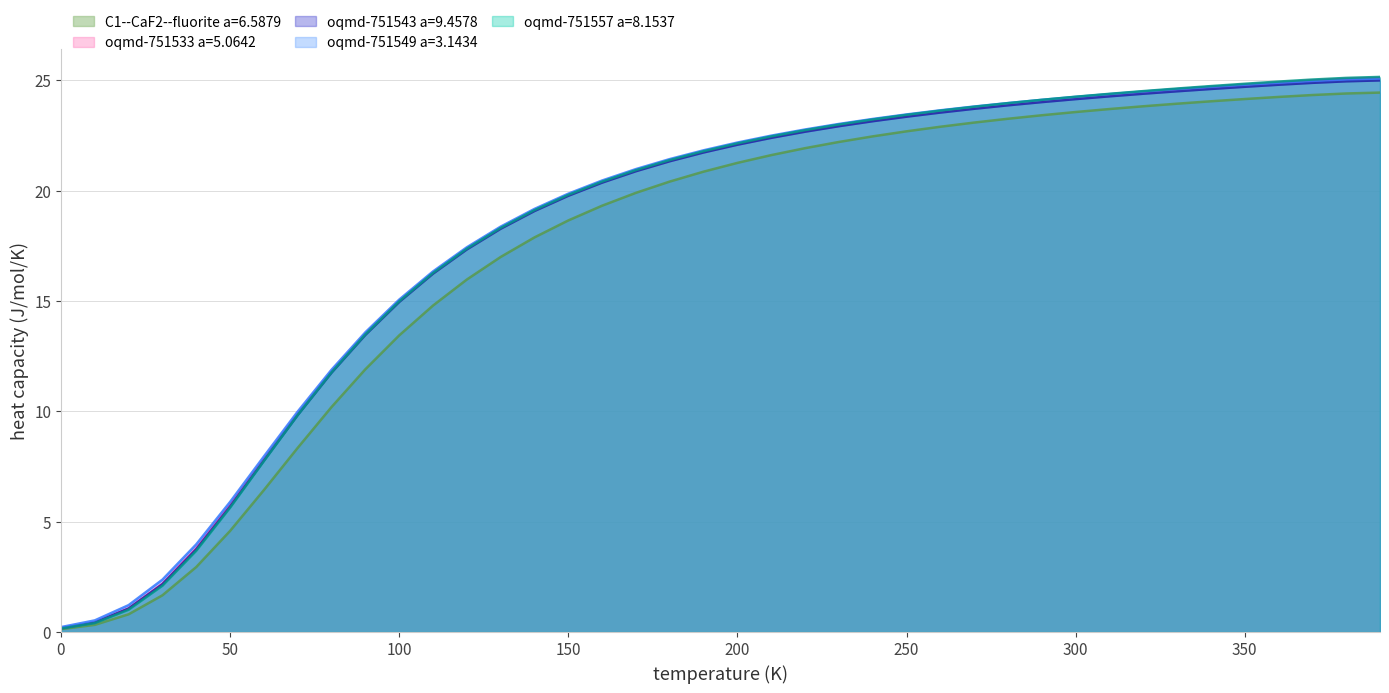

Is it true that oqmd-751557 a=8.1537 equals 13.1 at 150?

False